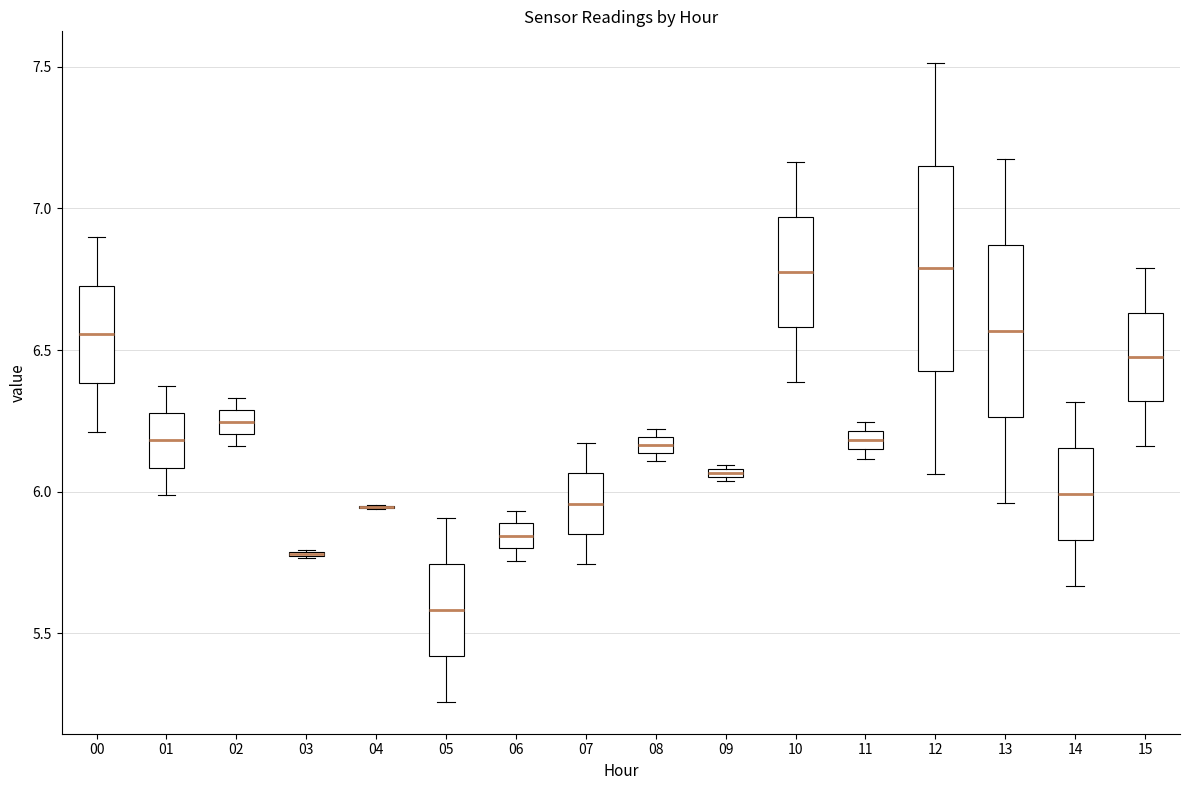

Where is the upper edge of the box at x = 10 on the y-axis? The values are not printed on the chart, so give them approximately, as read against the axis.

6.95